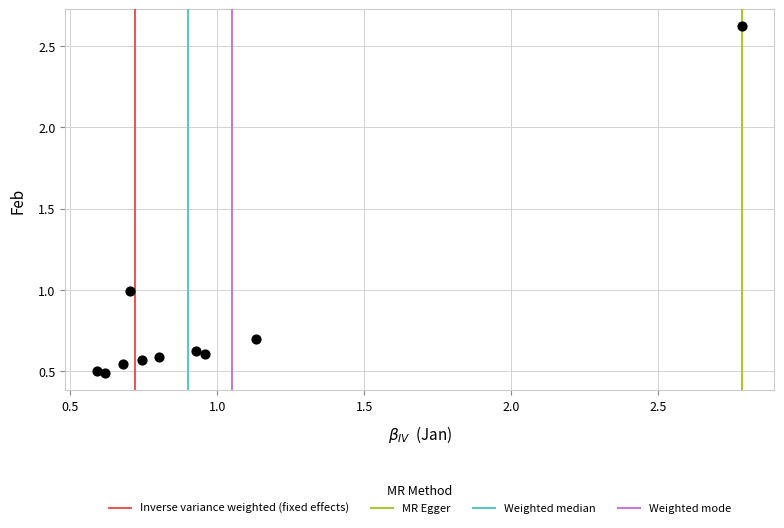

What is the average Y value?

0.8